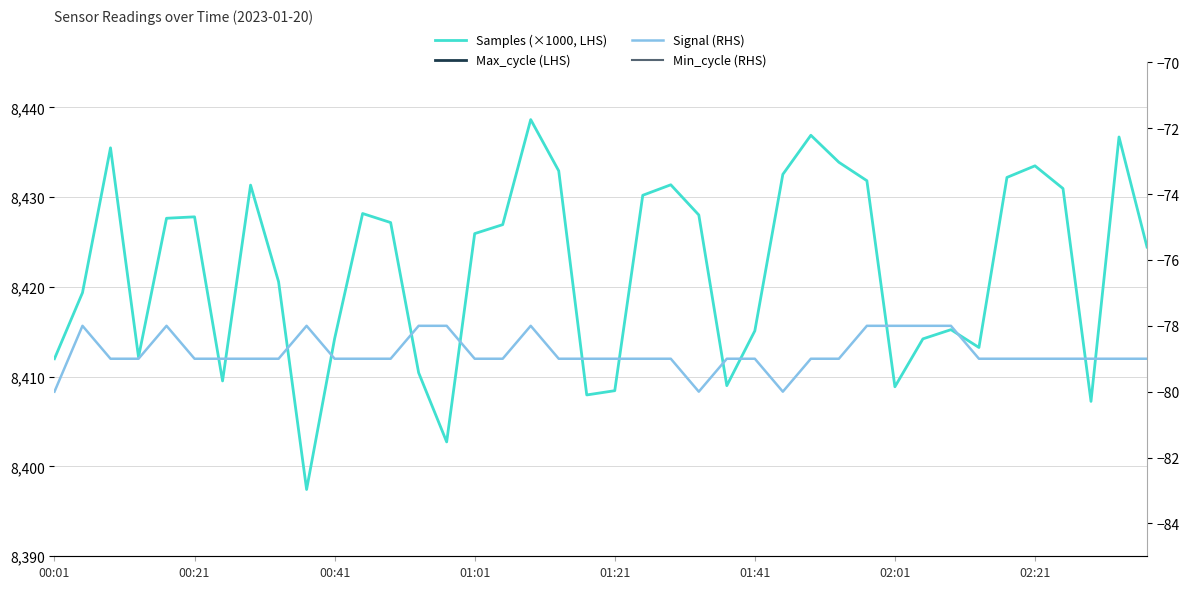

The Signal (RHS) series shows -79.0 at 01:21. True or false?

True